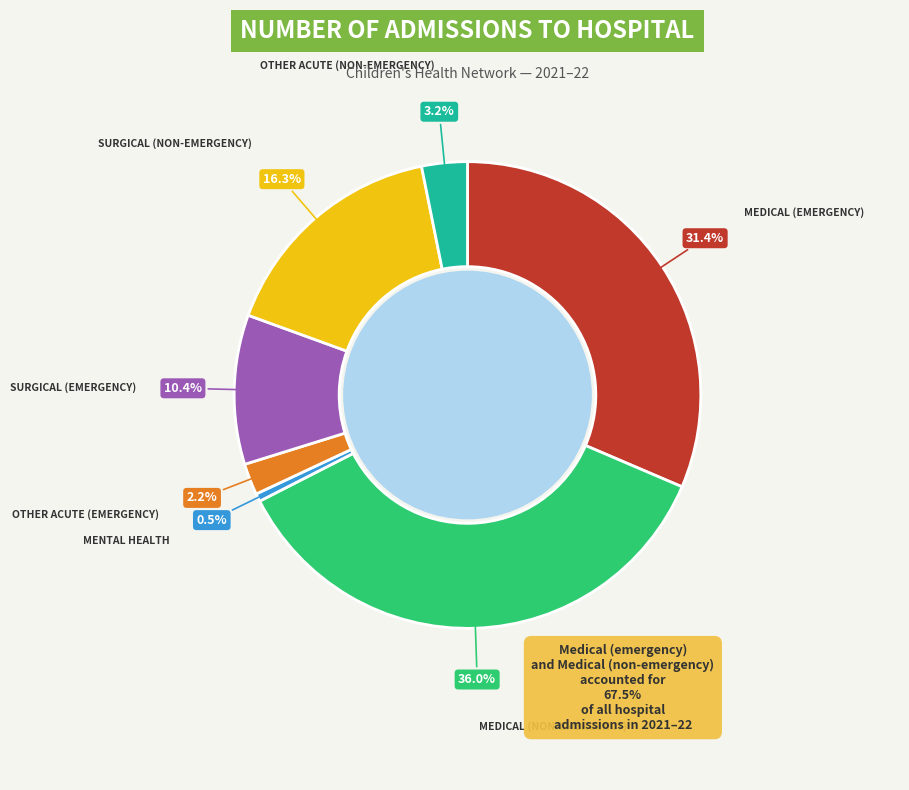

Is there any slice that represents more than half of the pie?

No